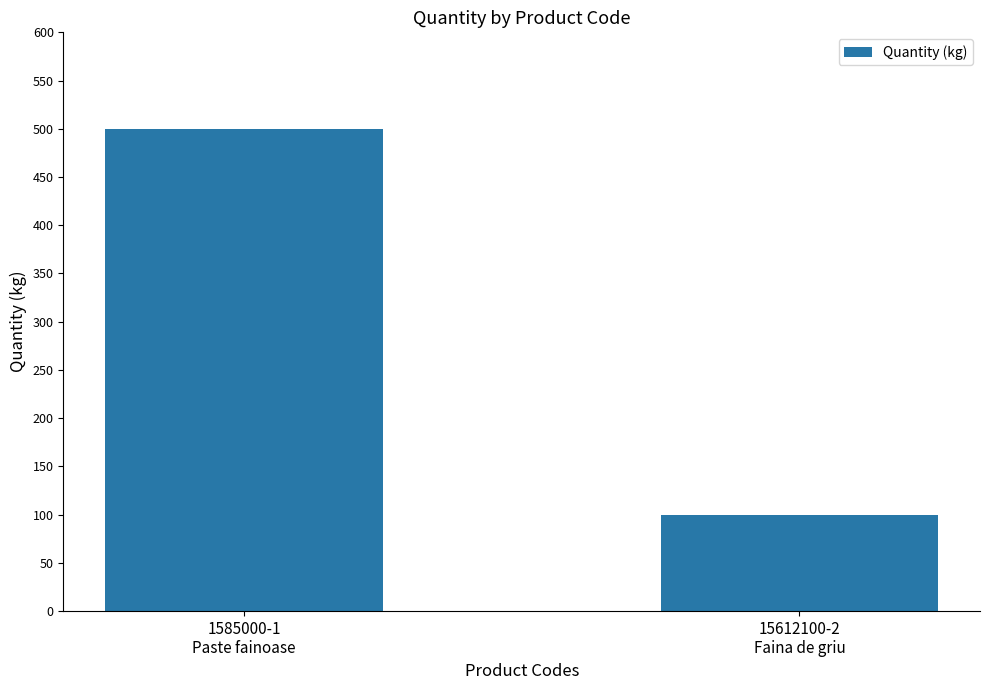

What is the difference between the maximum and minimum values?

400